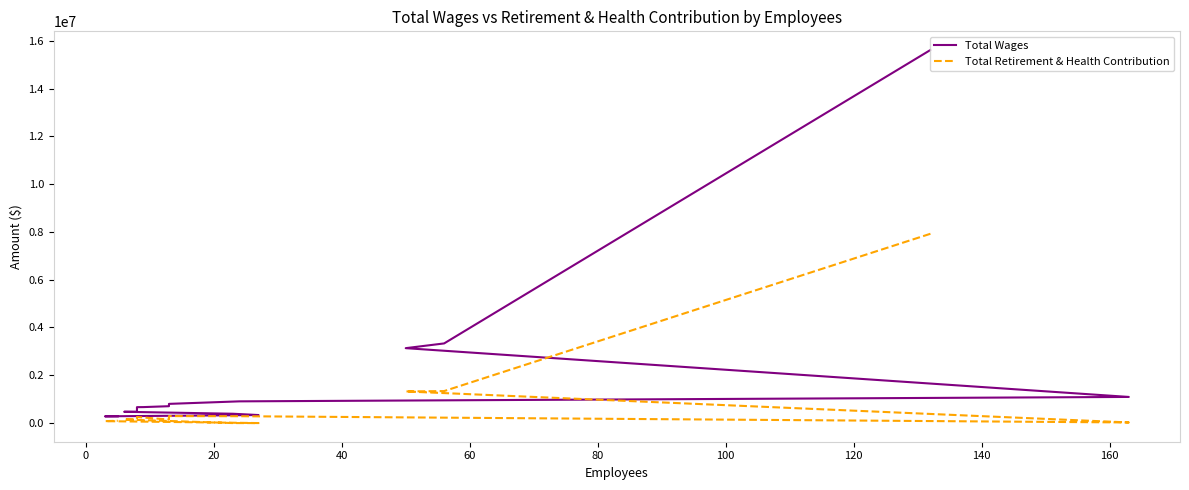

The Total Wages series shows 1565323 at 40. True or false?

False